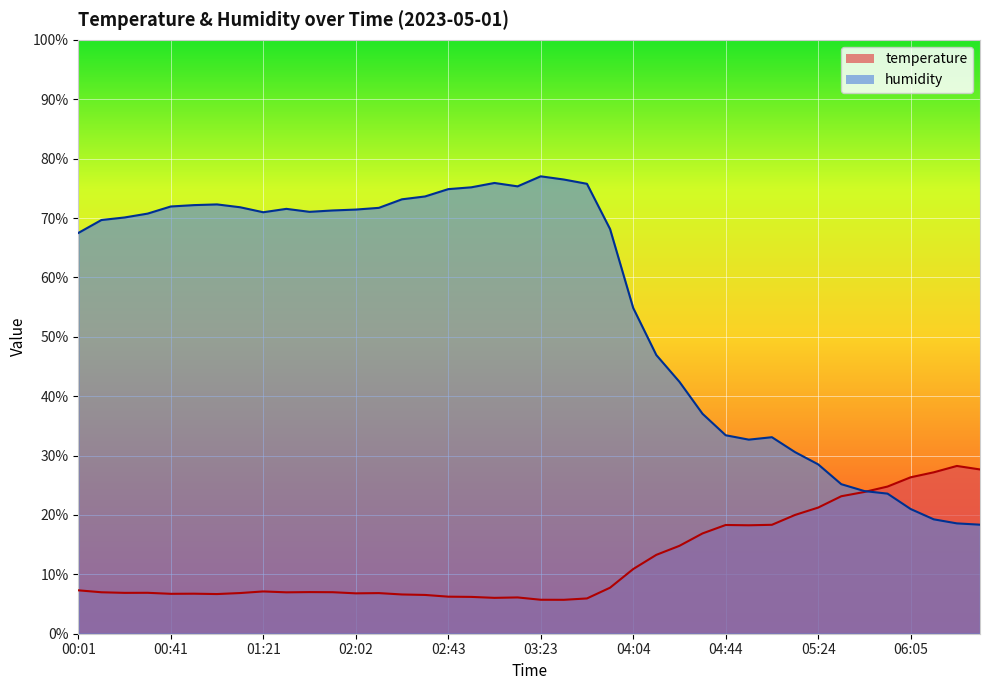

Which category has the highest value in the humidity series?

03:23